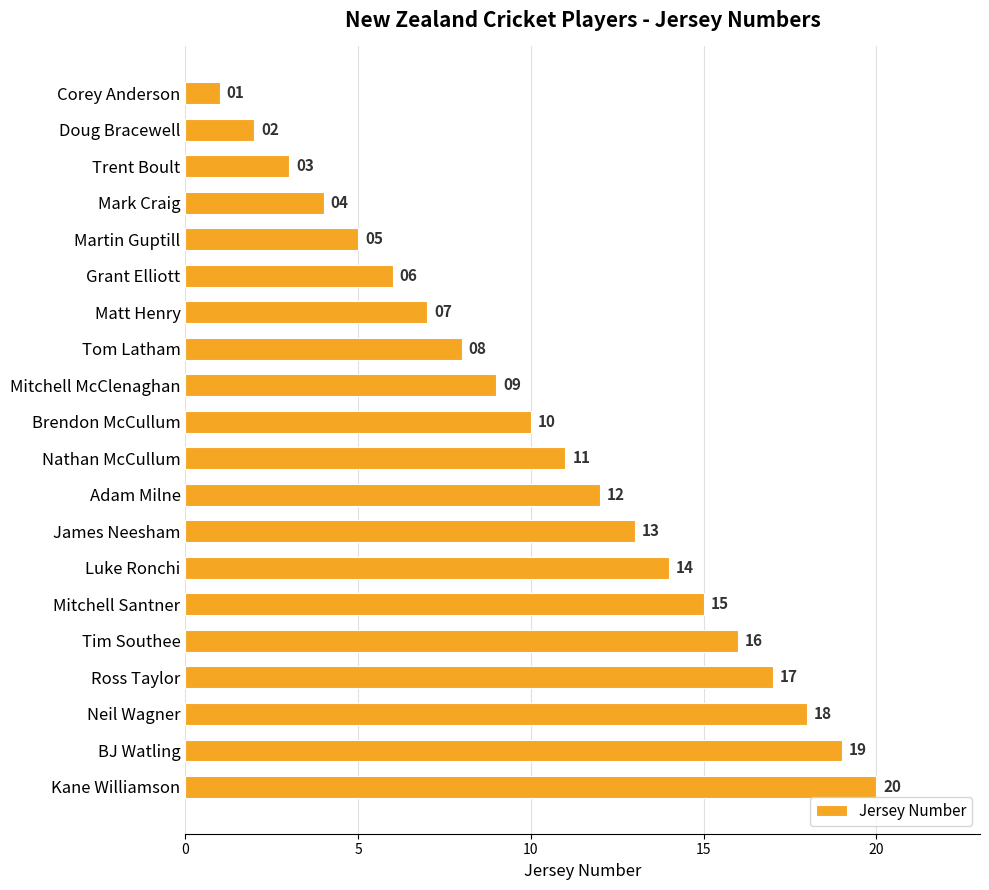

How many series are shown in this chart?

1